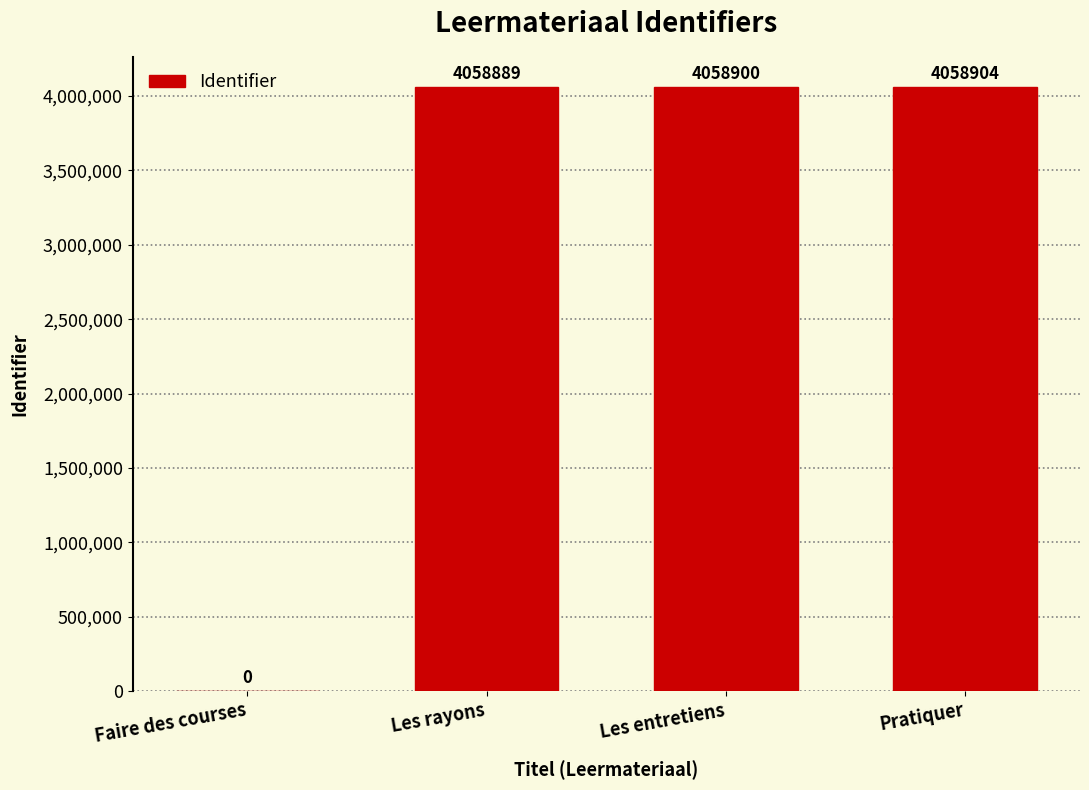

What is the greatest value displayed?

4058904